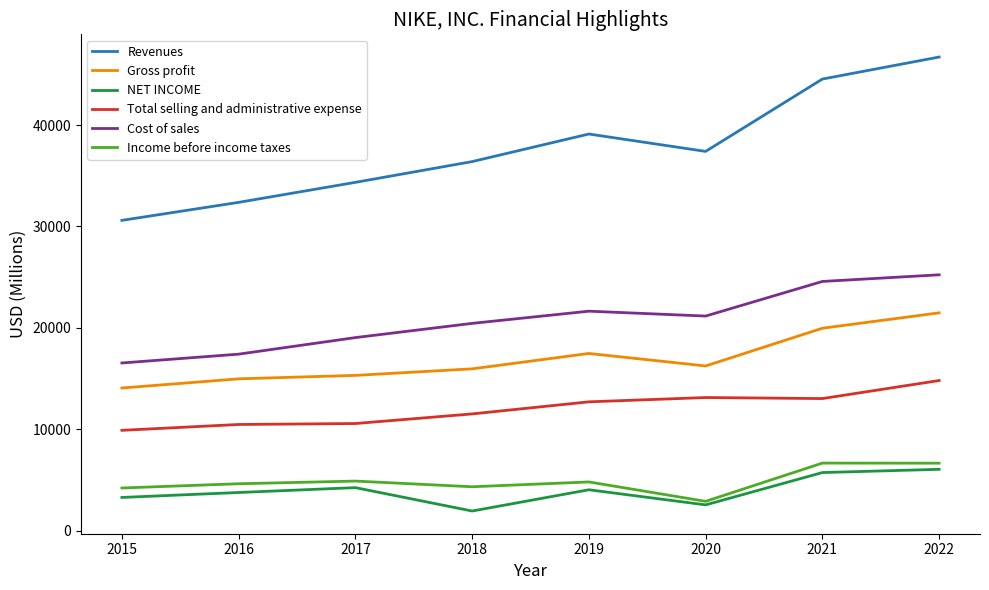

Which series changed the most between 2020 and 2021?

Revenues